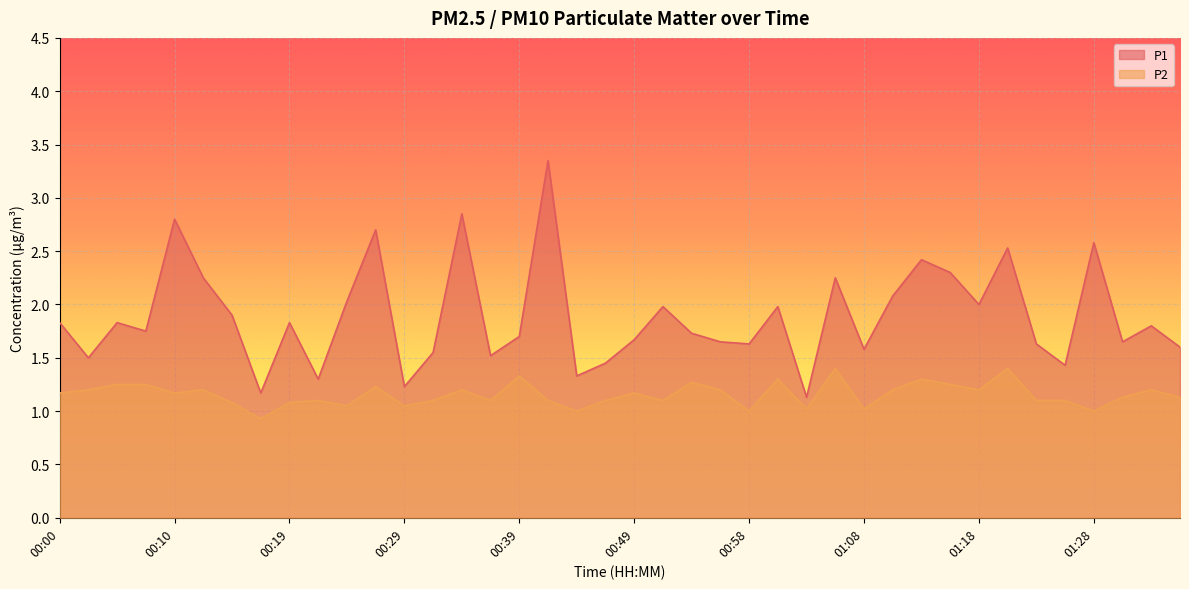

Reading left to right, what are all the values shown in this chart?

P1: 1.8	1.5	1.8	1.8	2.8	2.2	1.9	1.2	1.8	1.3	2.0	2.7	1.2	1.6	2.9	1.5	1.7	3.4	1.3	1.4	1.7	2.0	1.7	1.6	1.6	2.0	1.1	2.2	1.6	2.1	2.4	2.3	2.0	2.5	1.6	1.4	2.6	1.6	1.8	1.6
P2: 1.2	1.2	1.2	1.2	1.2	1.2	1.1	0.9	1.1	1.1	1.1	1.2	1.1	1.1	1.2	1.1	1.3	1.1	1.0	1.1	1.2	1.1	1.3	1.2	1.0	1.3	1.0	1.4	1.0	1.2	1.3	1.2	1.2	1.4	1.1	1.1	1.0	1.1	1.2	1.1